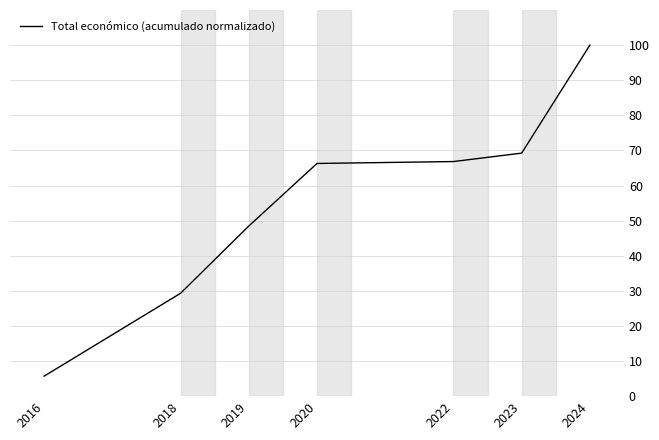

Reading left to right, transcribe all the data shown in this chart.

2016=5.7	2018=29.3	2019=48.5	2020=66.3	2022=66.8	2023=69.2	2024=100.0